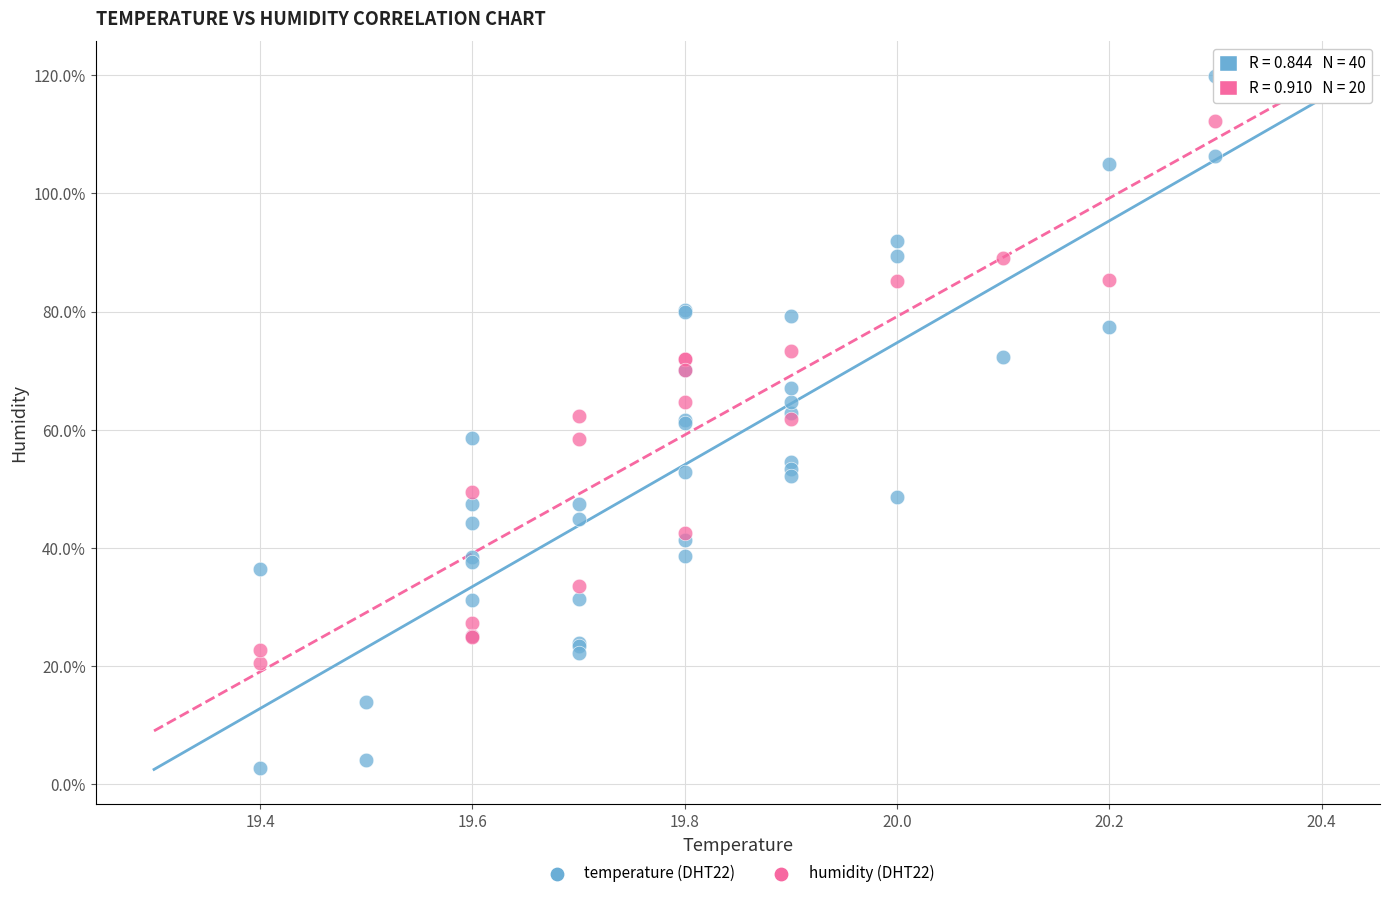

Which series reaches the minimum Y coordinate?

temperature (DHT22)